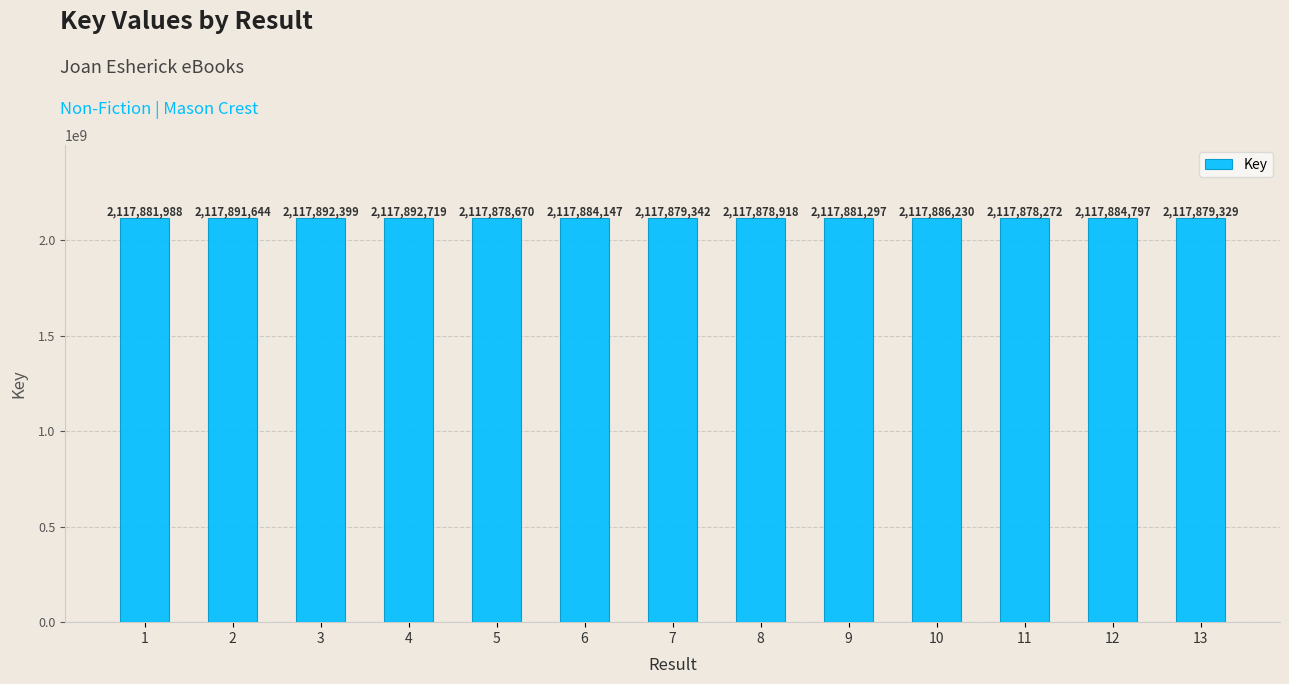

What is the maximum value shown in the chart?

2117892719